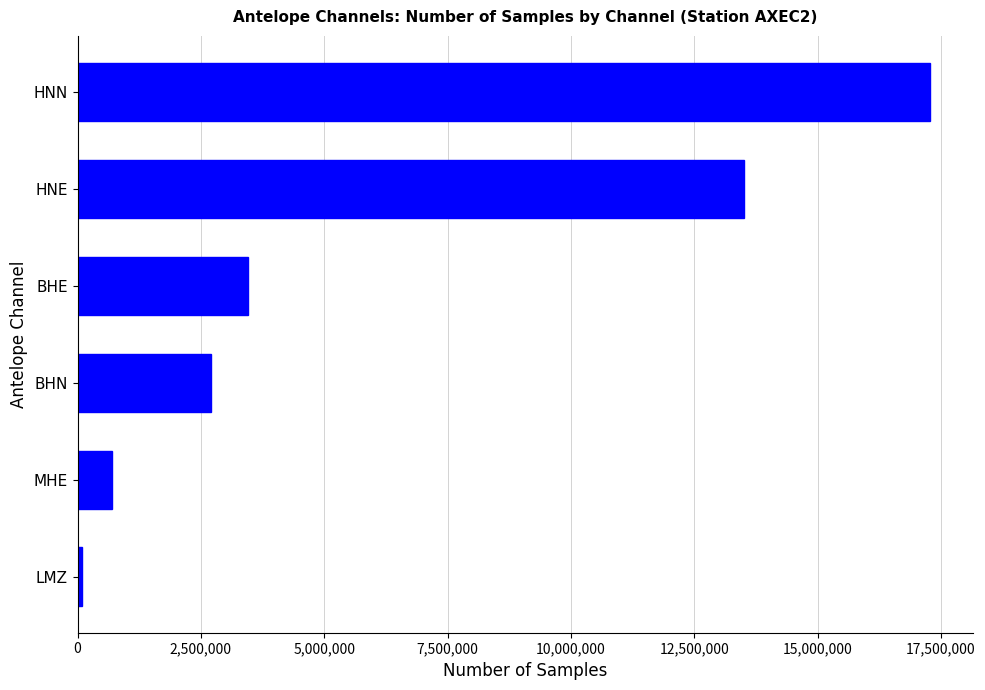

What is the difference between the second highest and second lowest values?

12823547